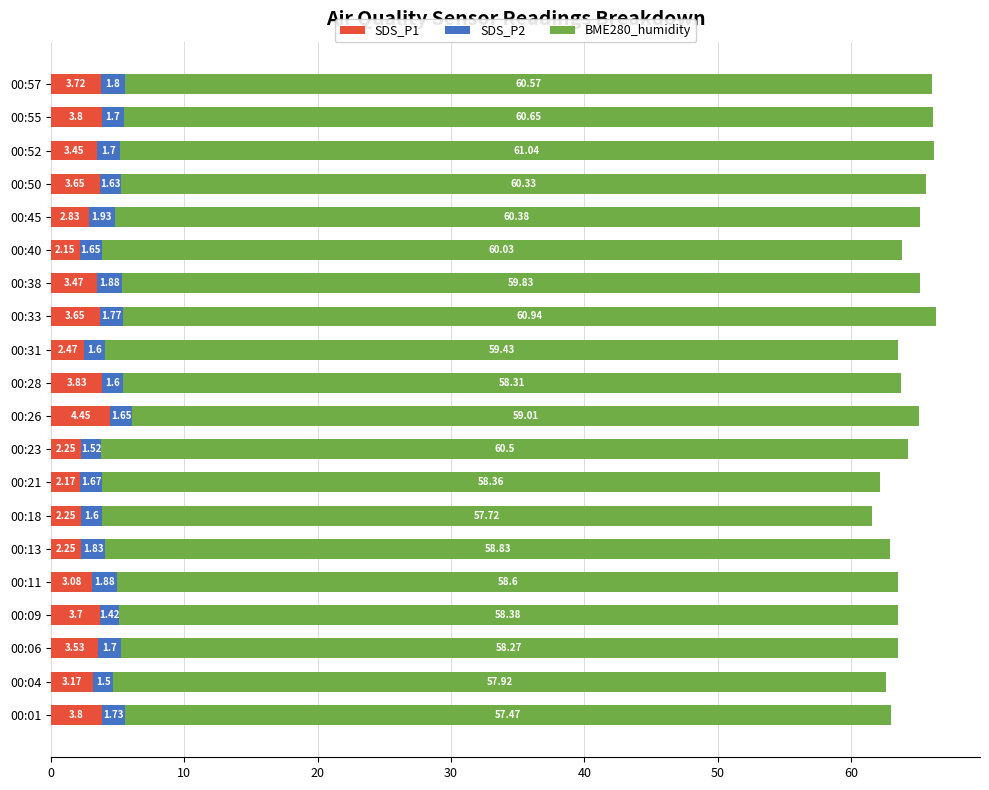

What is the sum of all SDS_P1 values?

63.7